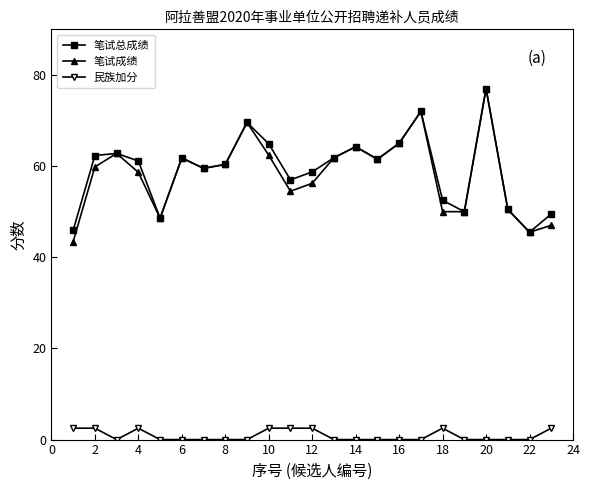

What is the value of the 笔试成绩 point at the 14th from the left?

64.2